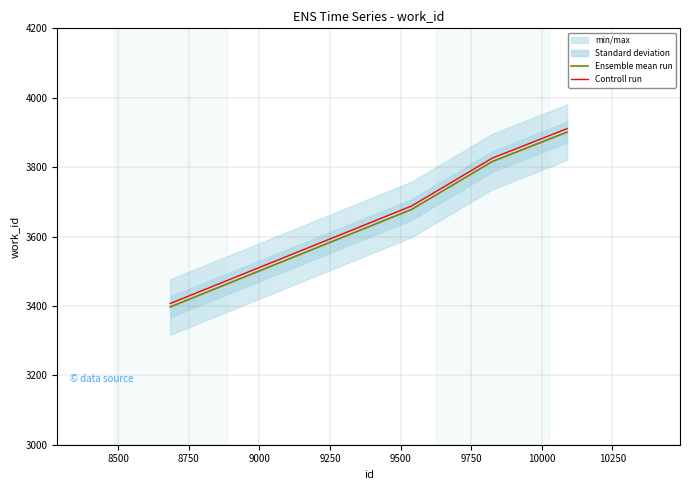

Count the number of categories in the chart.

4